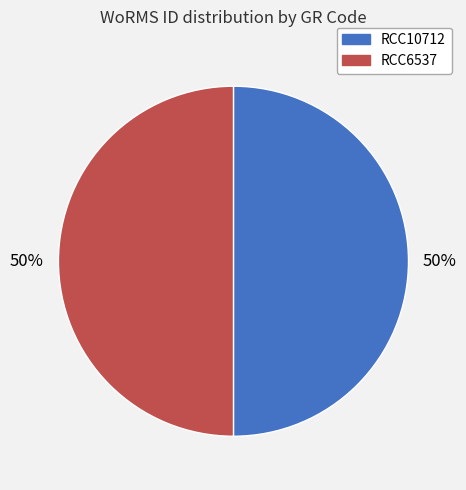

Count the number of slices in the pie.

2